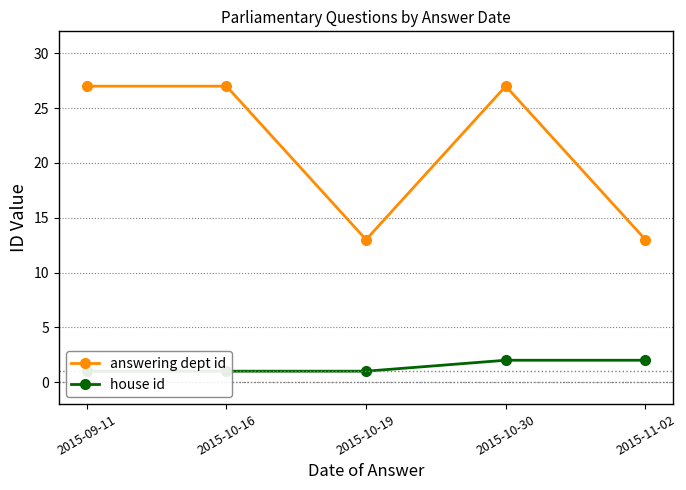

True or false: answering dept id has more than 2 interior local peaks.

False